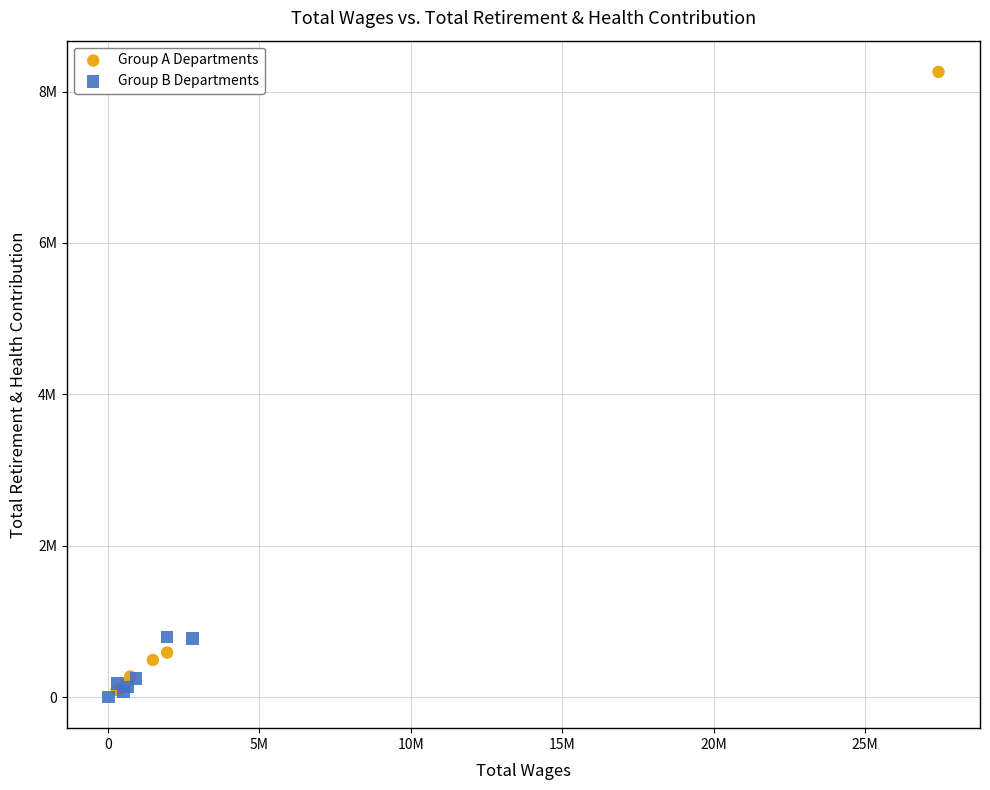

Which series contains the highest Y value?

Group A Departments